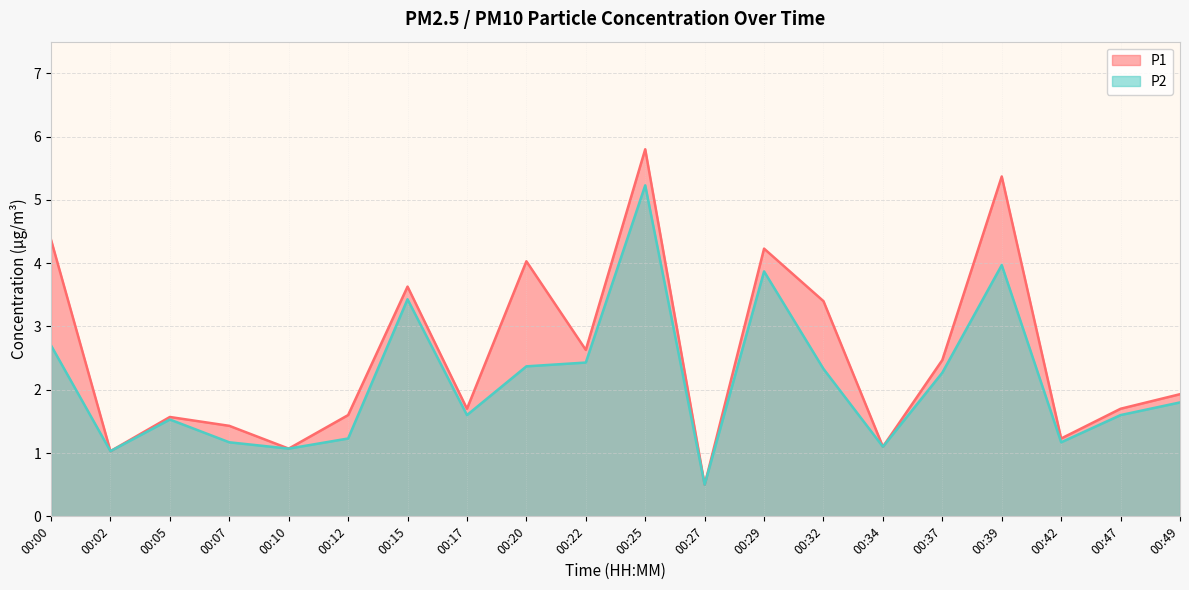

Is the value of P2 at 00:42 greater than the value of P1 at 00:02?

Yes